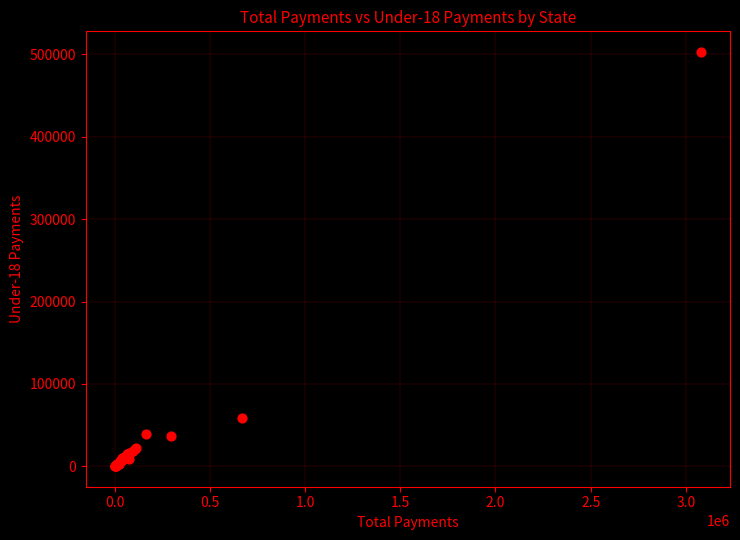

What Y value in the scatter plot is closest to 251598?

58146